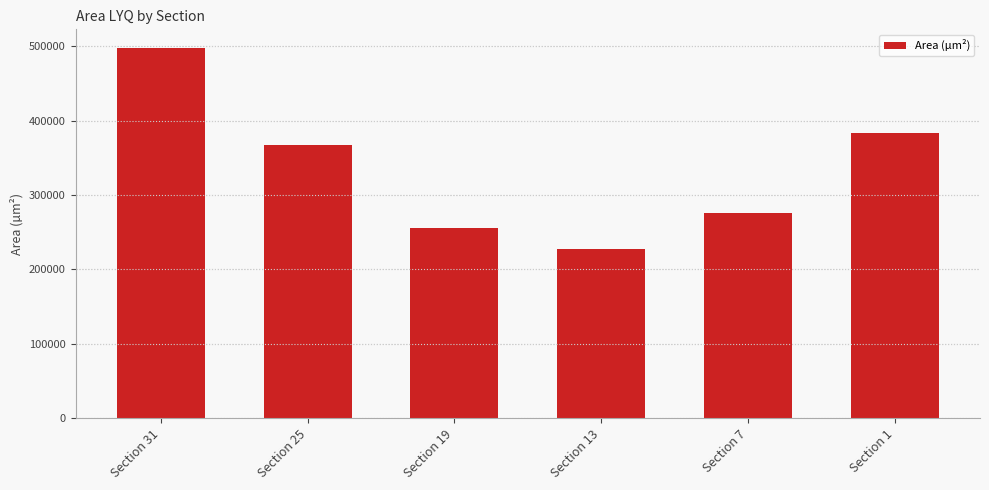

Is it true that the value at Section 25 is 367392?

True